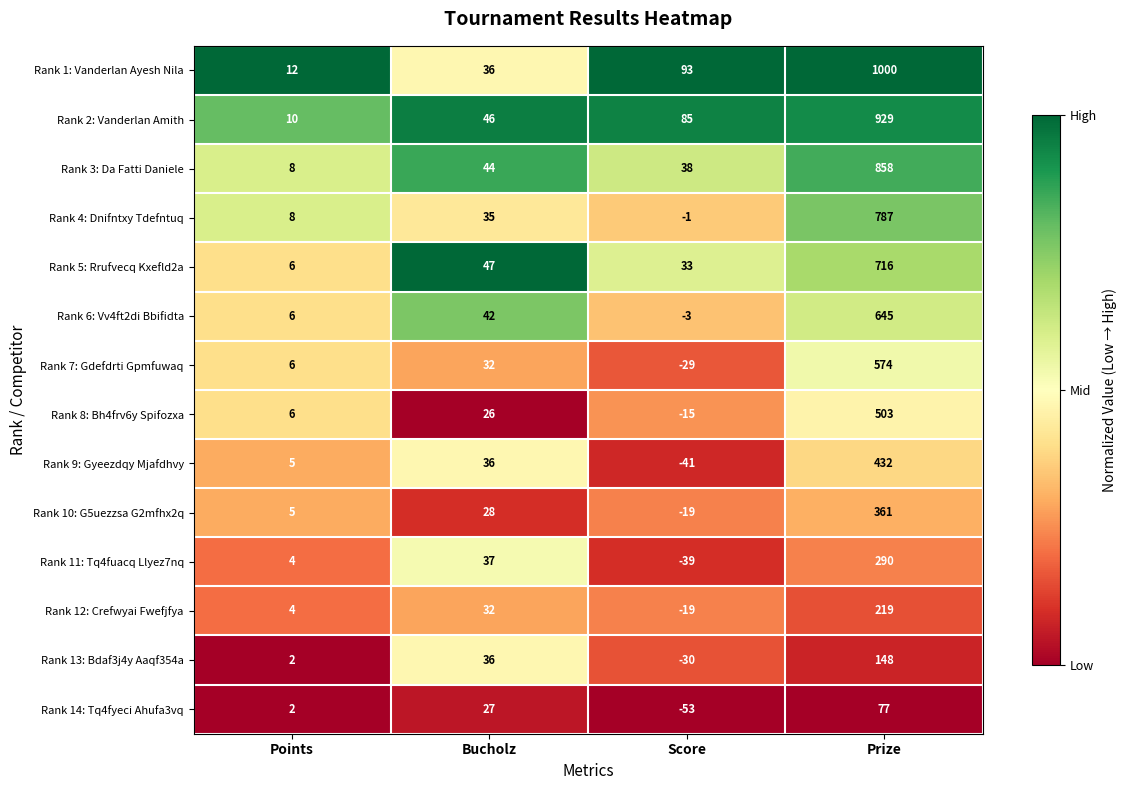

Where is Rank 11: Tq4fuacq Llyez7nq nearest to the value 125?

Bucholz